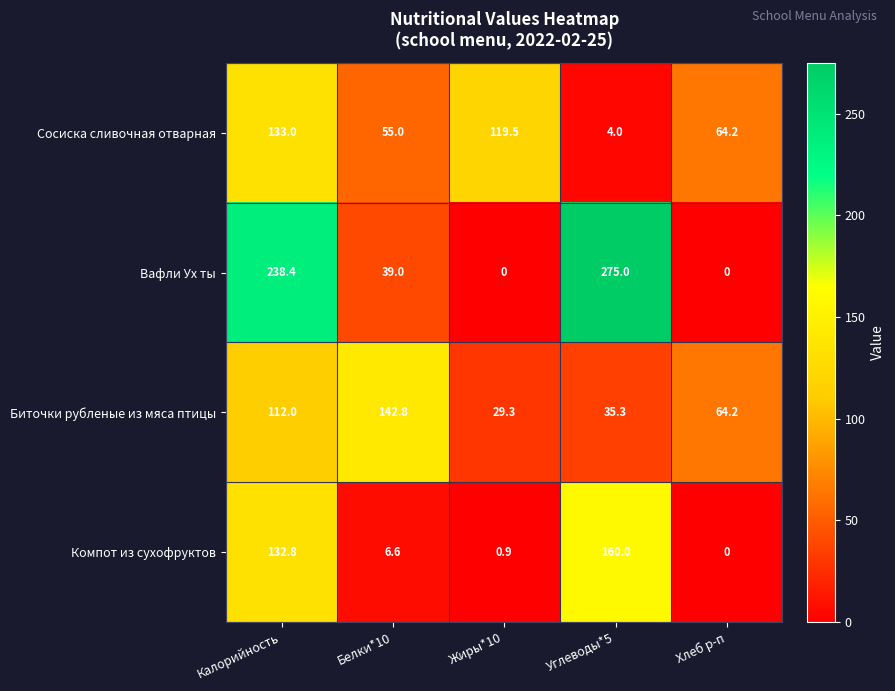

At which label is Вафли Ух ты closest to 137?

Белки*10